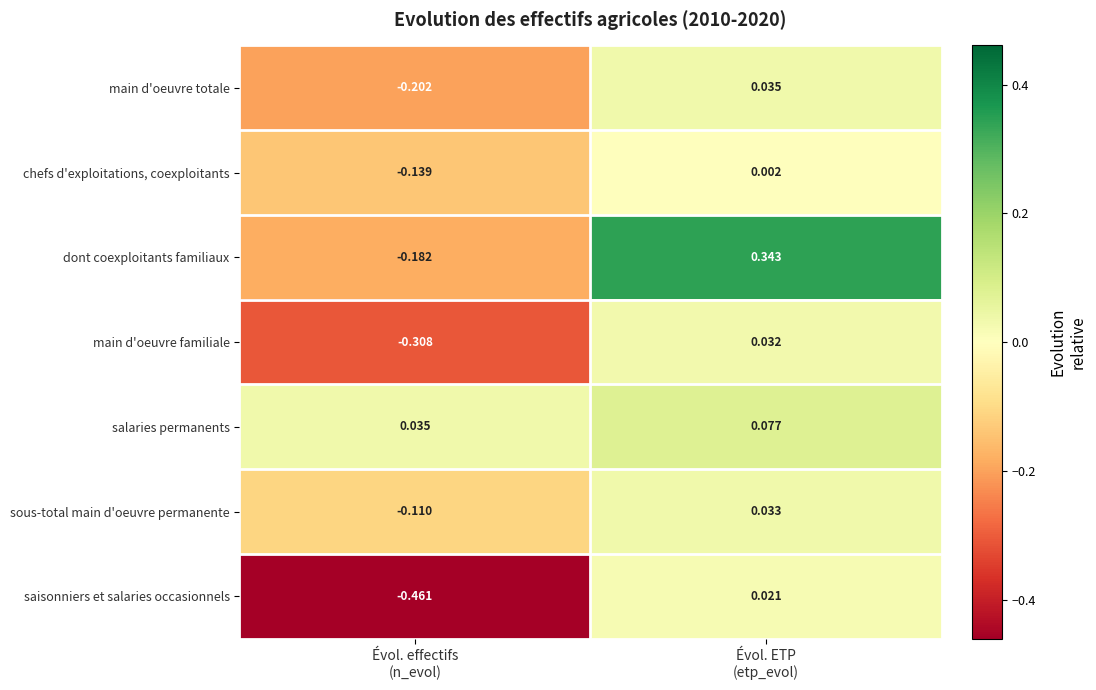

Rank the series by their maximum value, from lowest to highest.

chefs d'exploitations, coexploitants, saisonniers et salaries occasionnels, main d'oeuvre familiale, sous-total main d'oeuvre permanente, main d'oeuvre totale, salaries permanents, dont coexploitants familiaux